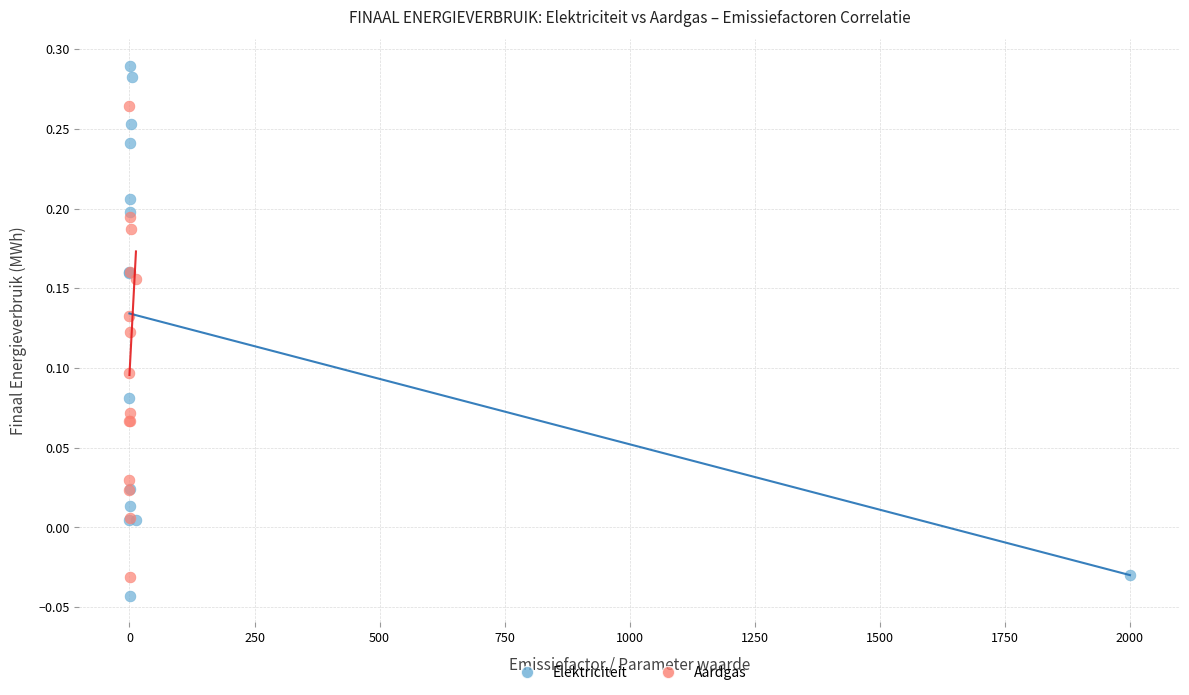

What are all the series names shown in the legend?

Elektriciteit, Aardgas